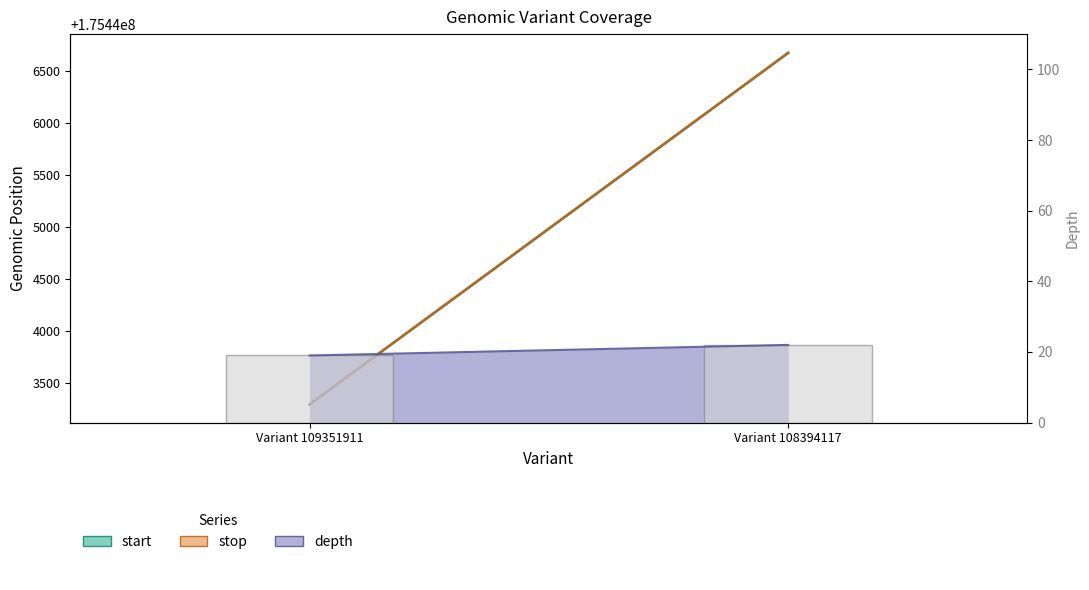

Rank the categories by value from highest to lowest.

Variant 108394117, Variant 109351911